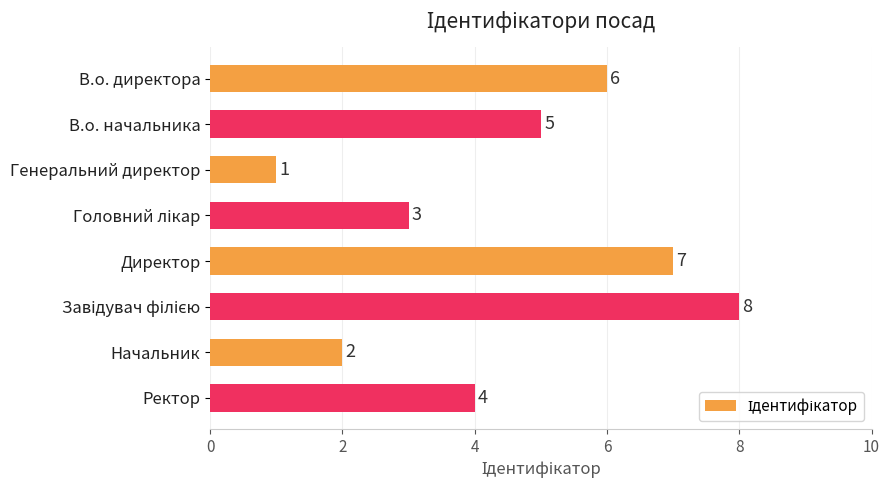

What is the value of the 2nd bar from the top?

5